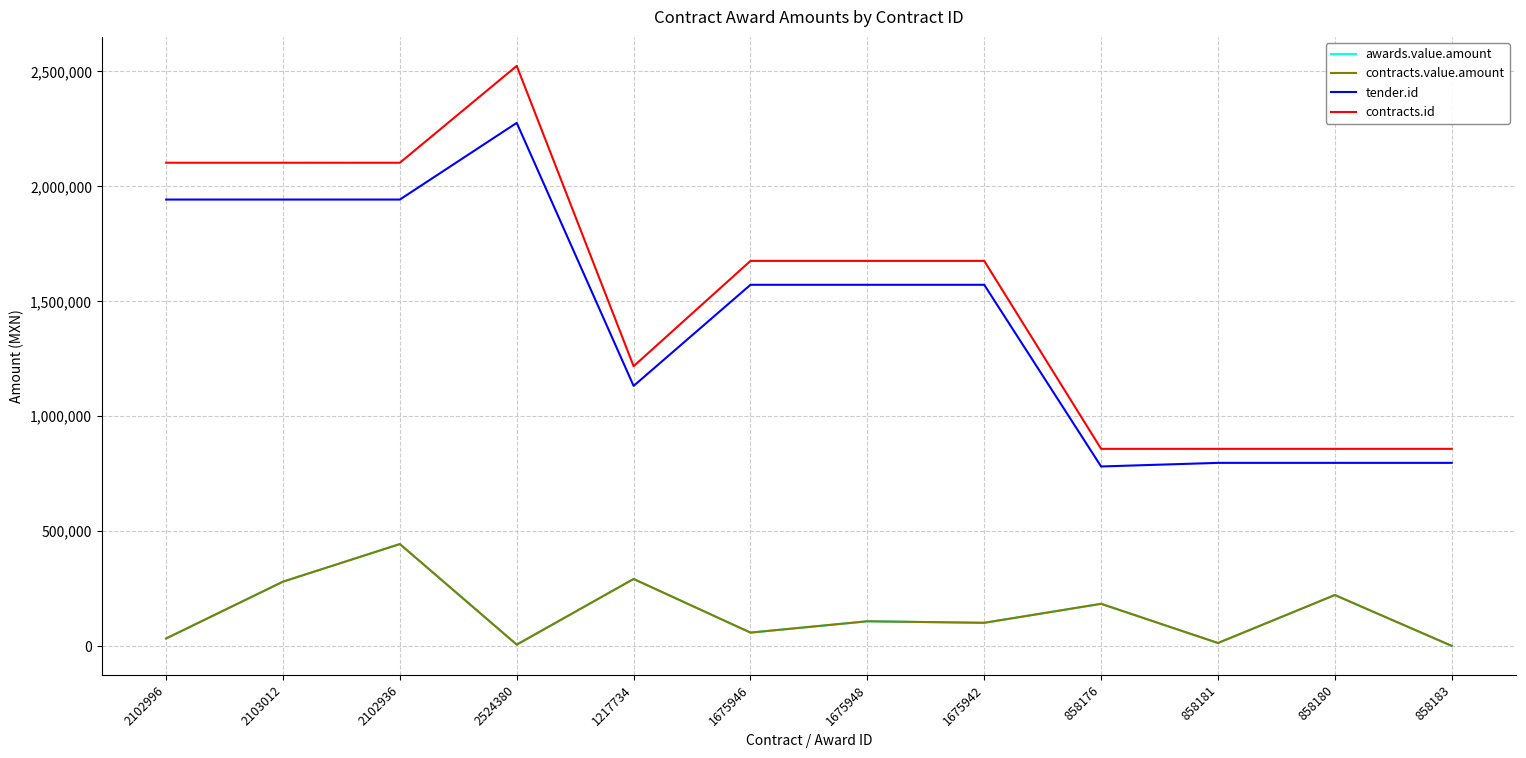

Is this an area chart (filled region under the line)?

No